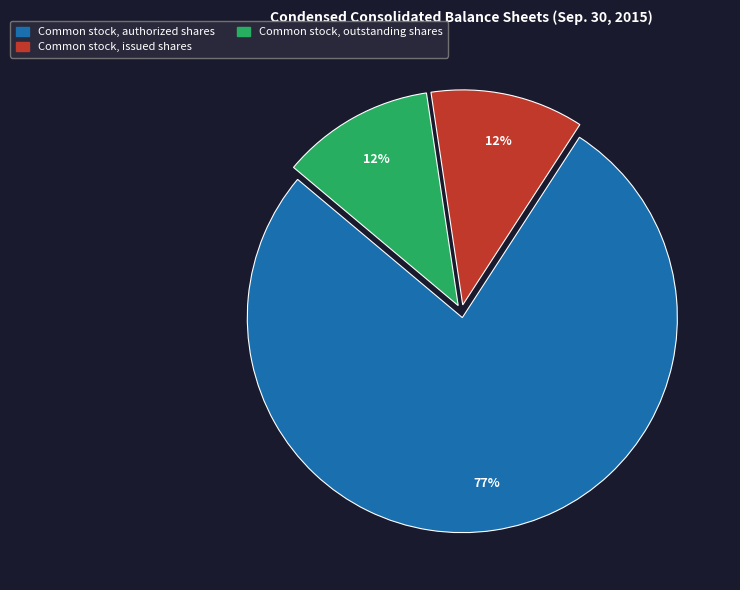

To the nearest percent, what is the combined percentage of Common stock, authorized shares and Common stock, issued shares?

88%